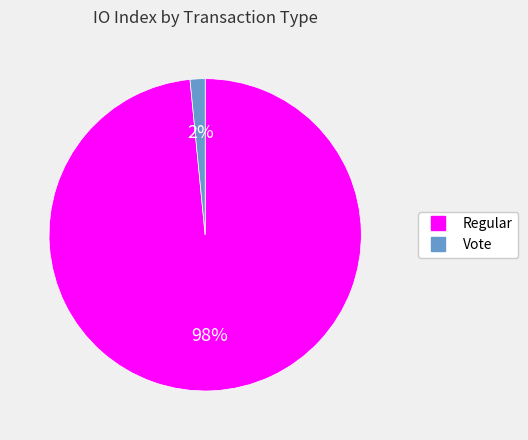

Does any single category account for the majority?

Yes